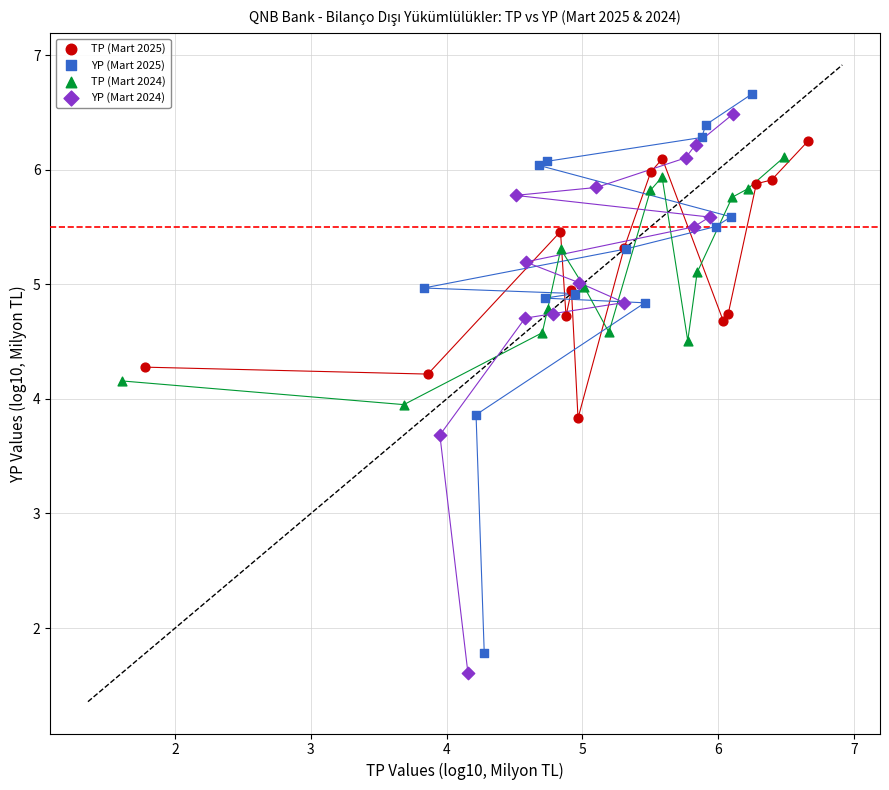

Which series has the largest Y range (max minus min)?

YP (Mart 2025)